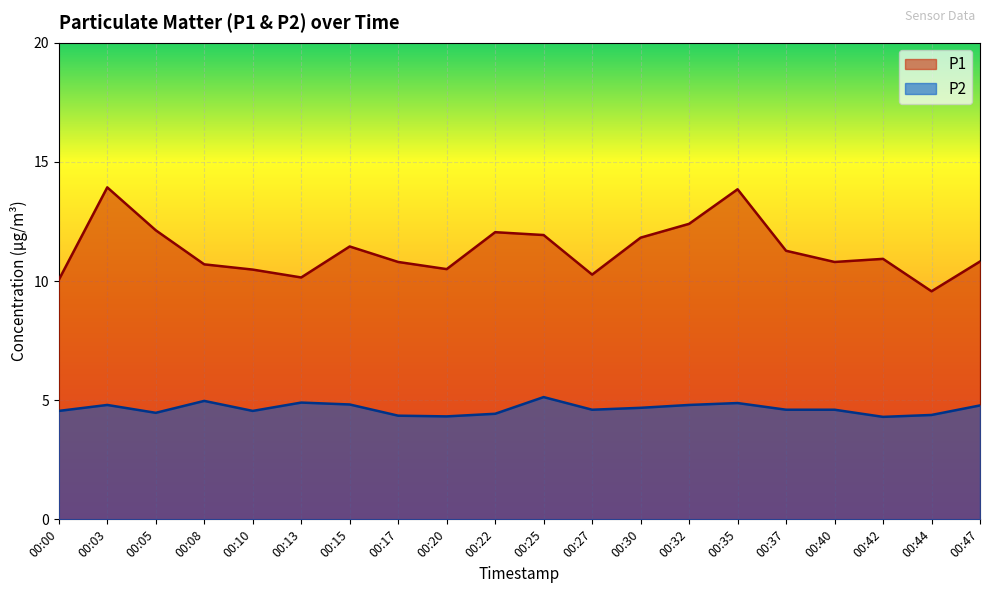

At which category is the sum across all series the highest?

00:03